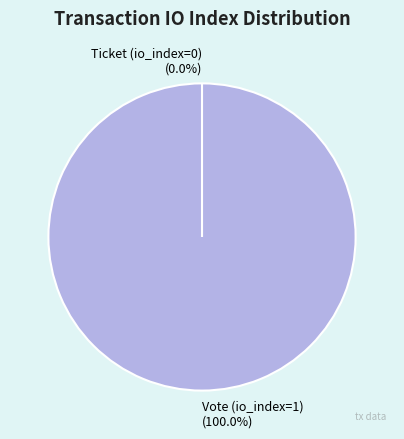

Which category has the smallest portion of the pie?

Ticket (io_index=0)